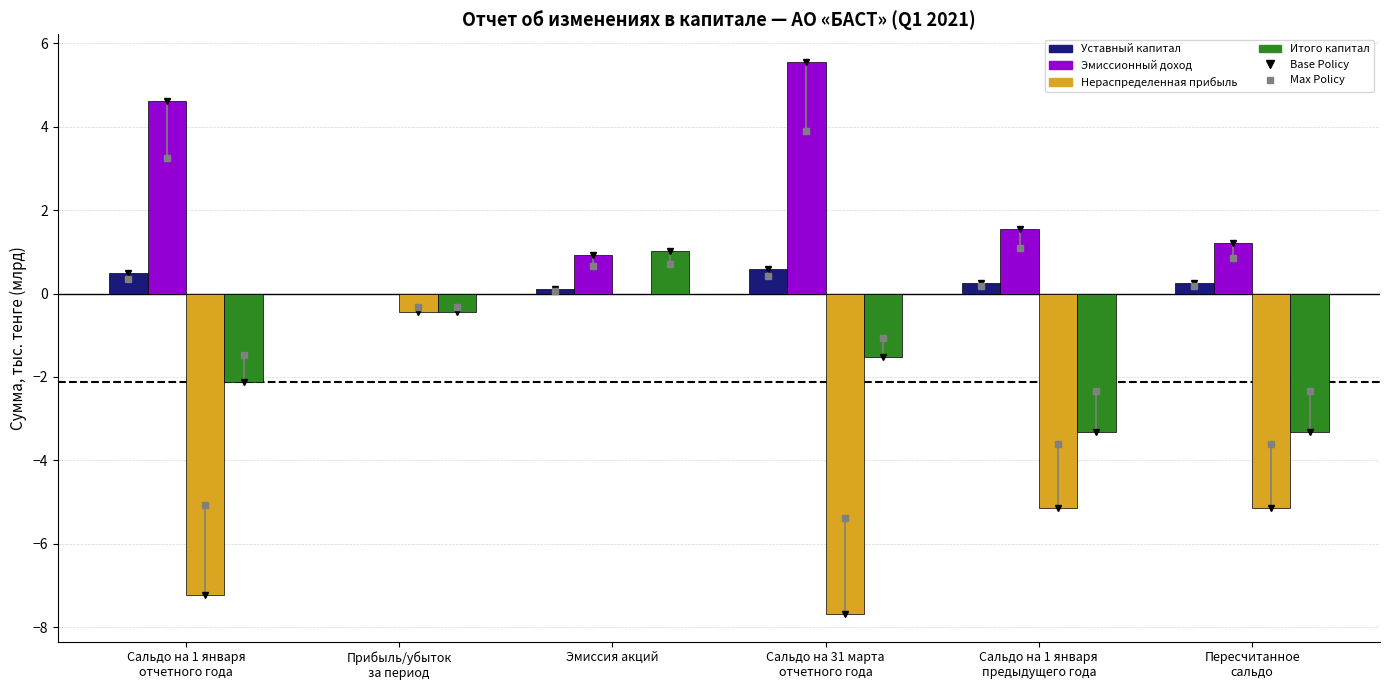

What is the total value across all series at Эмиссия акций?

2.1